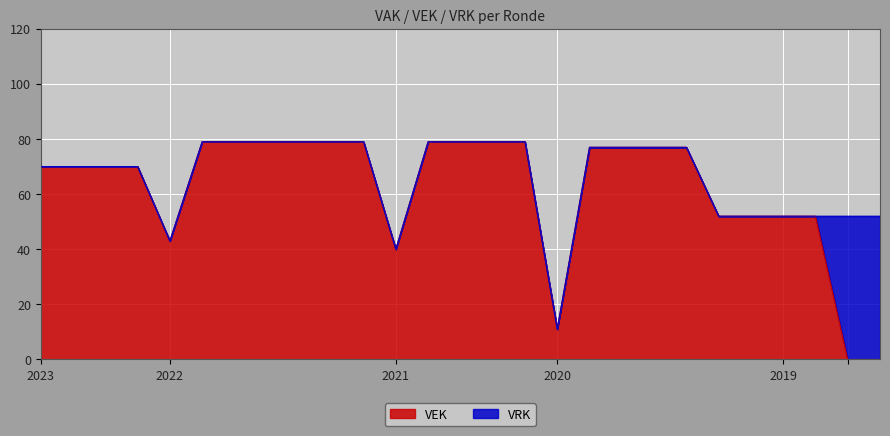

What is the maximum value for VEK?

79